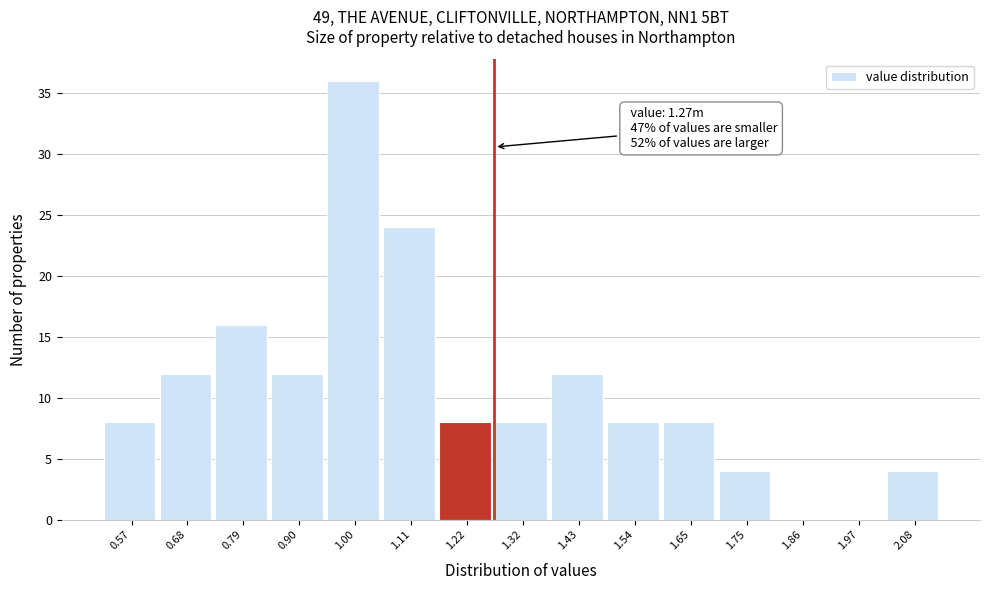

Which range on the x-axis has the tallest bar?

0.94 to 1.06